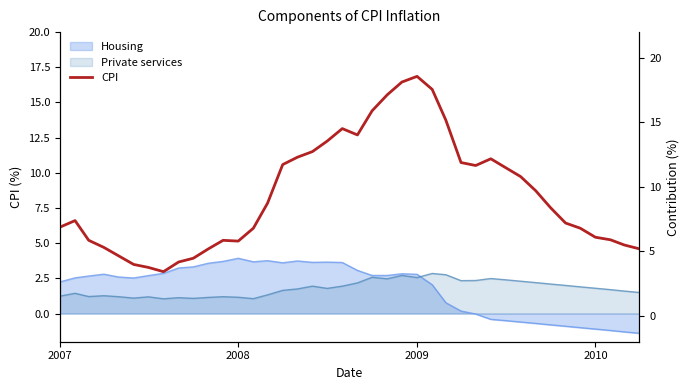

What is the sum of all values?

376.5